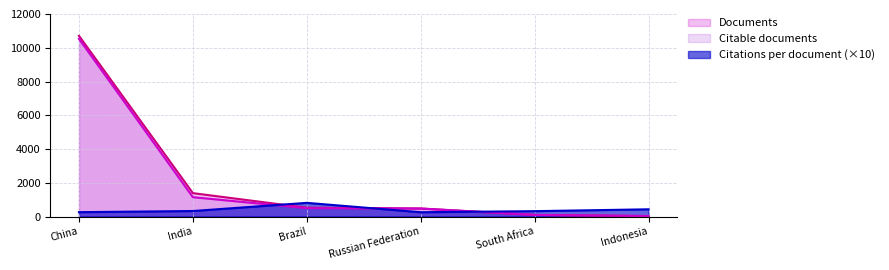

Reading right to left, list all the values displayed in this chart.

Documents: Indonesia=27.0	South Africa=96.0	Russian Federation=477.0	Brazil=519.0	India=1386.0	China=10709.0
Citable documents: Indonesia=27.0	South Africa=93.0	Russian Federation=470.0	Brazil=495.0	India=1146.0	China=10531.0
Citations per document: Indonesia=427.8	South Africa=317.0	Russian Federation=254.0	Brazil=809.5	India=325.9	China=256.9